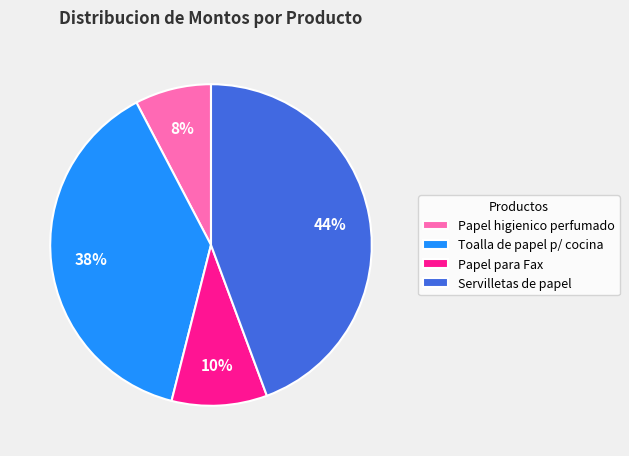

To the nearest percent, what portion does Papel higienico perfumado represent?

8%